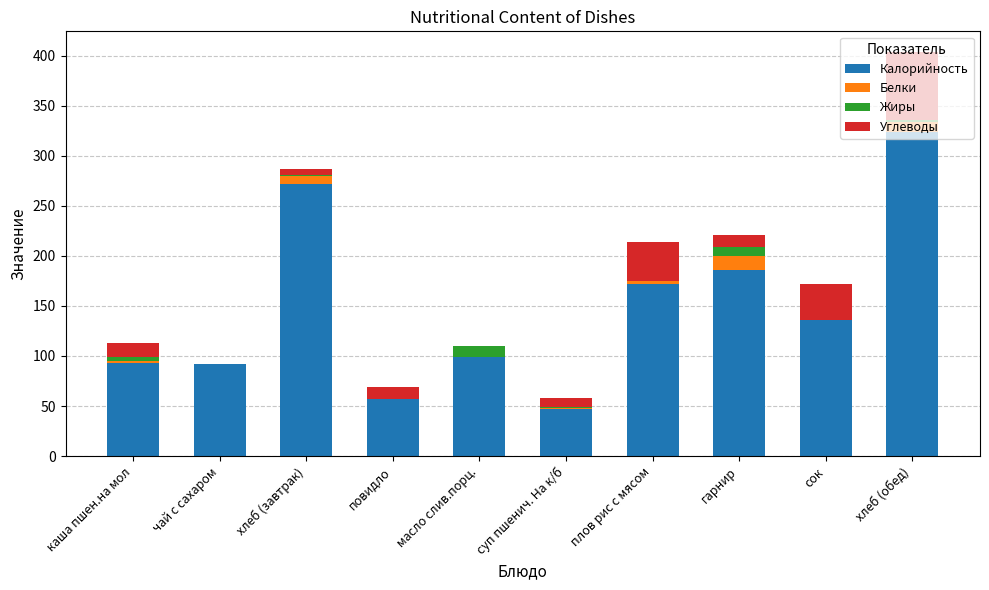

True or false: Калорийность has a value of 44.7 at плов рис с мясом.

False